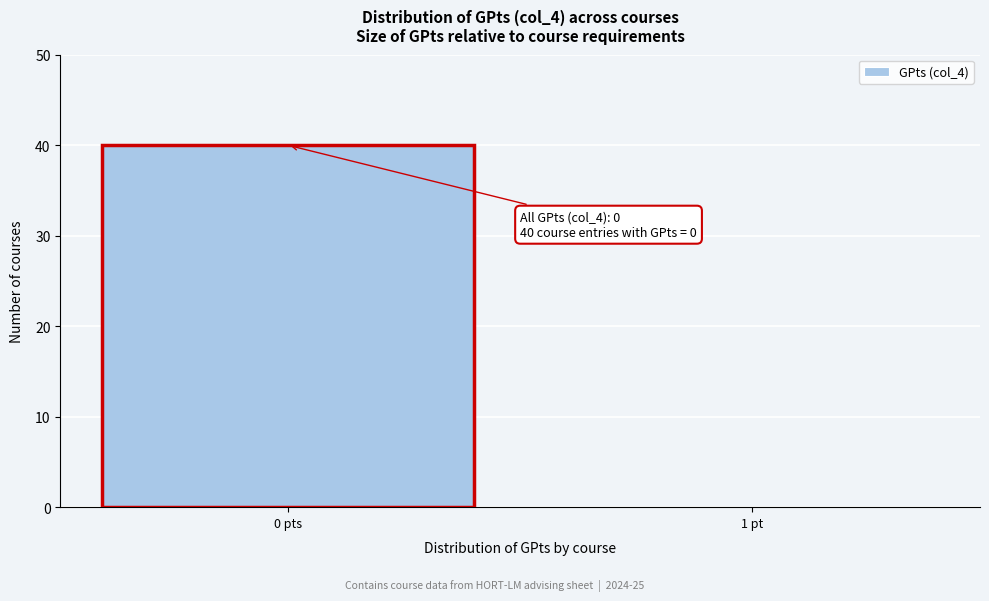

Reading left to right, transcribe all the data shown in this chart.

0 pts=40	1 pt=0